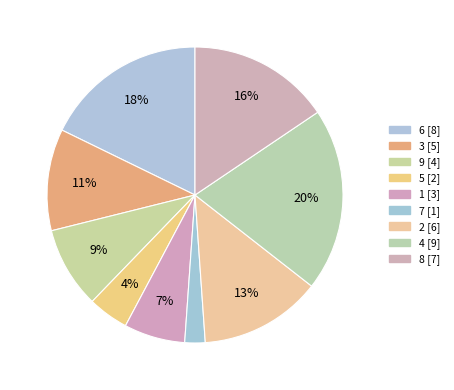

What is the smallest slice in the pie chart?

7